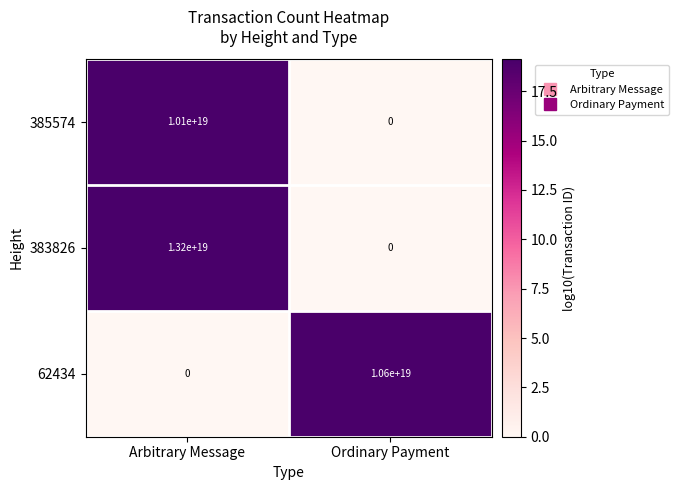

Where is 62434 nearest to the value 5300000000000000000?

Arbitrary Message